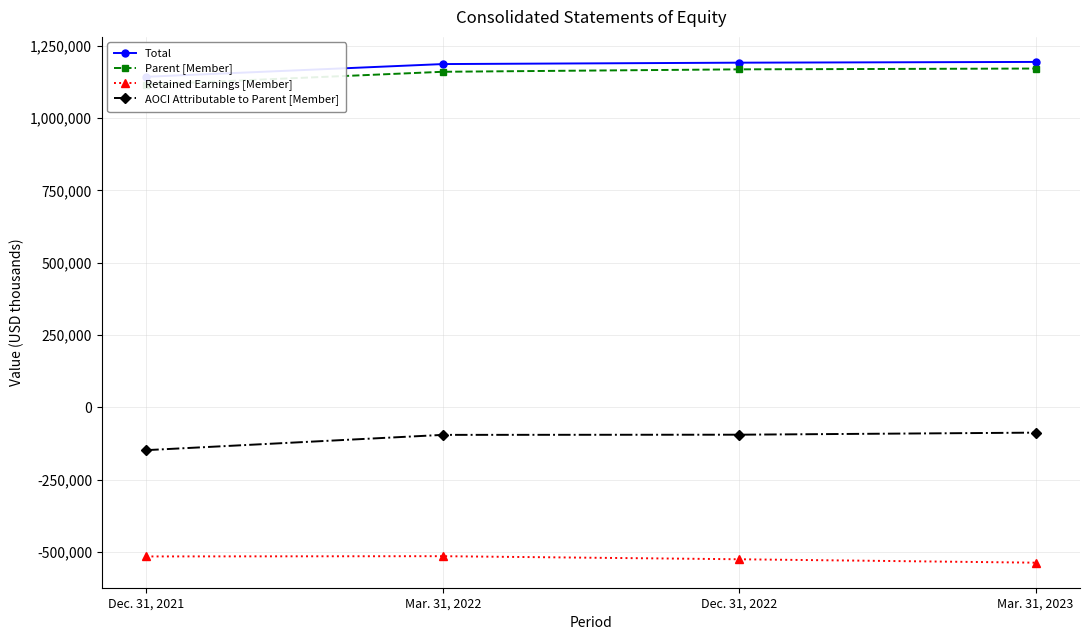

True or false: AOCI Attributable to Parent [Member] and Total cross at least once.

False